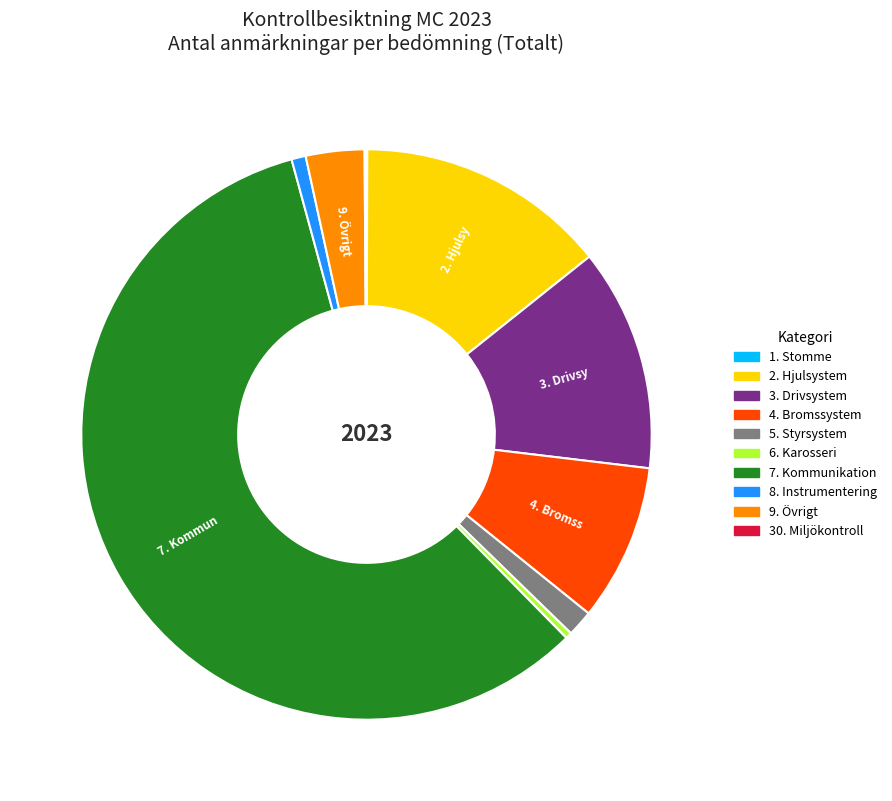

The 4. Bromssystem slice represents 9% of the pie. True or false?

True